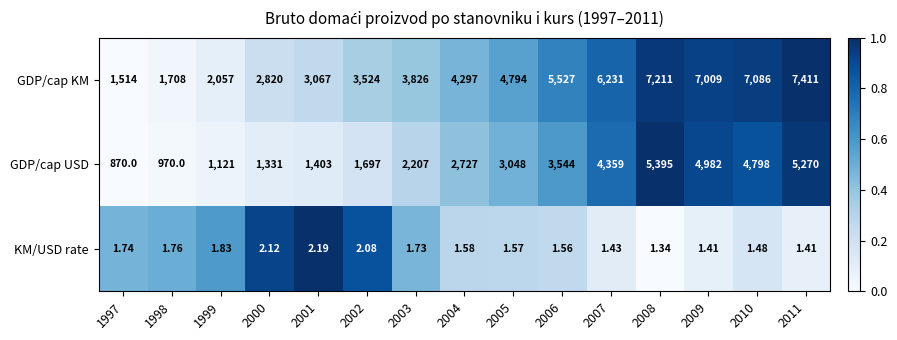

Between 2006 and 2009, which series saw the biggest shift?

GDP/cap KM